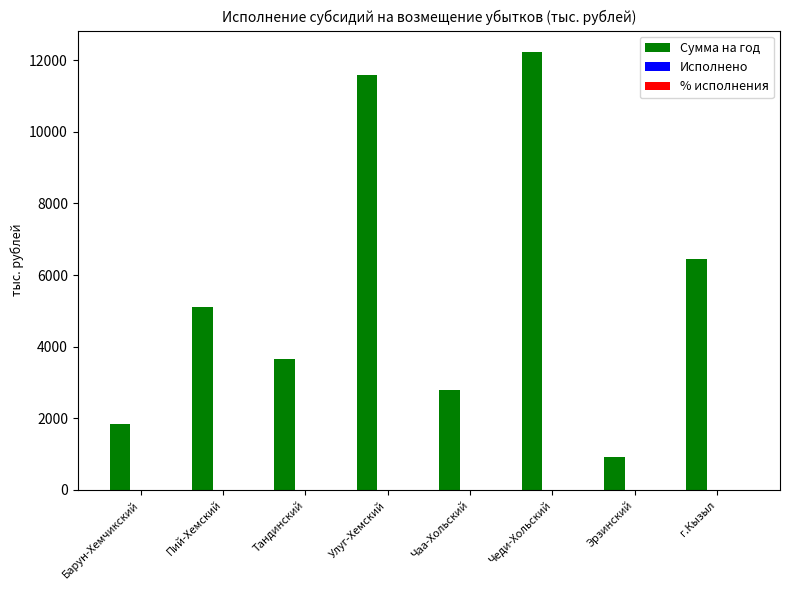

What is the value of the 6th bar from the left?

12214.8